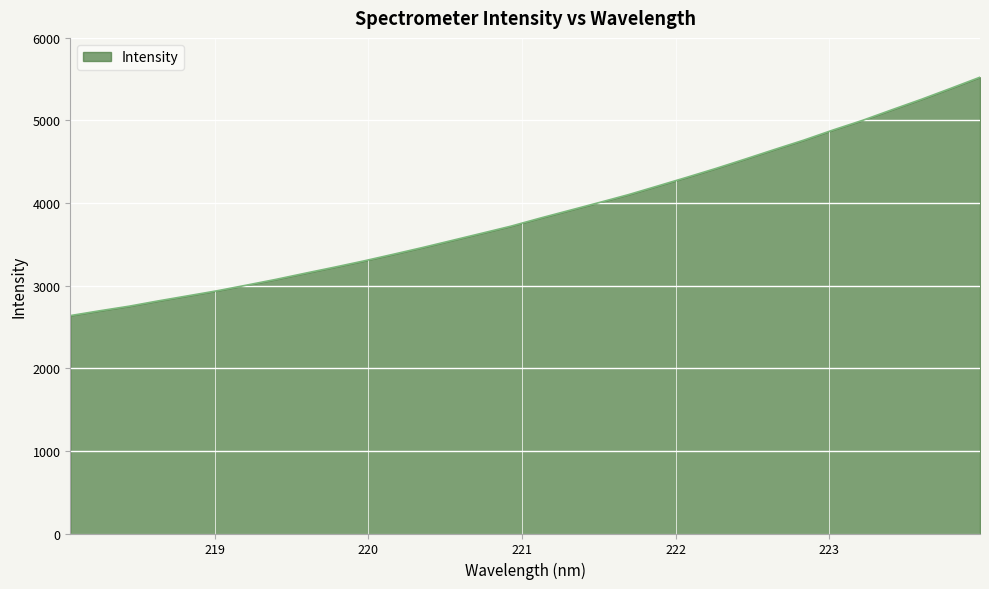

What is the minimum value shown in the chart?

2637.9